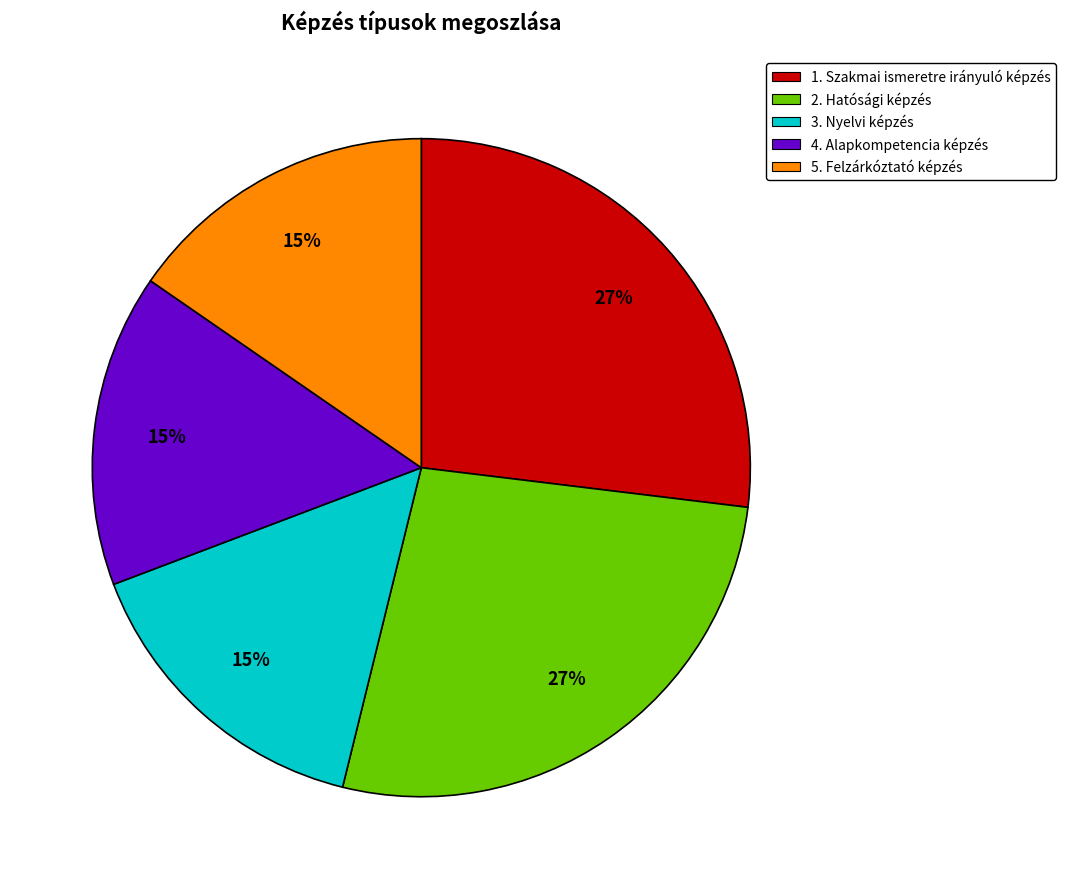

Is there a majority slice in this chart?

No